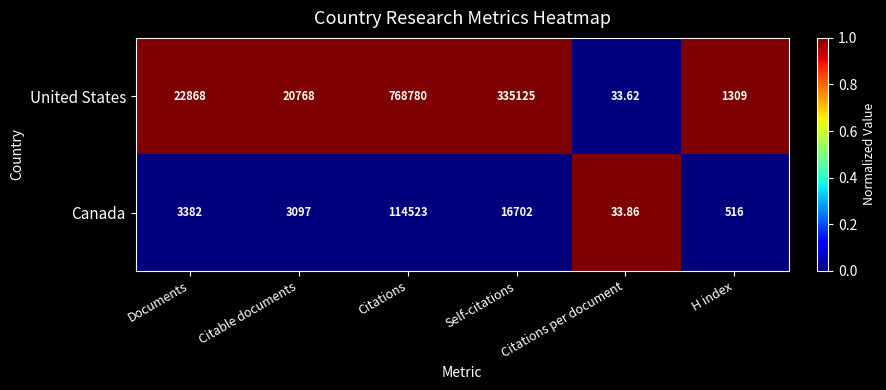

How many categories are shown in the chart?

6